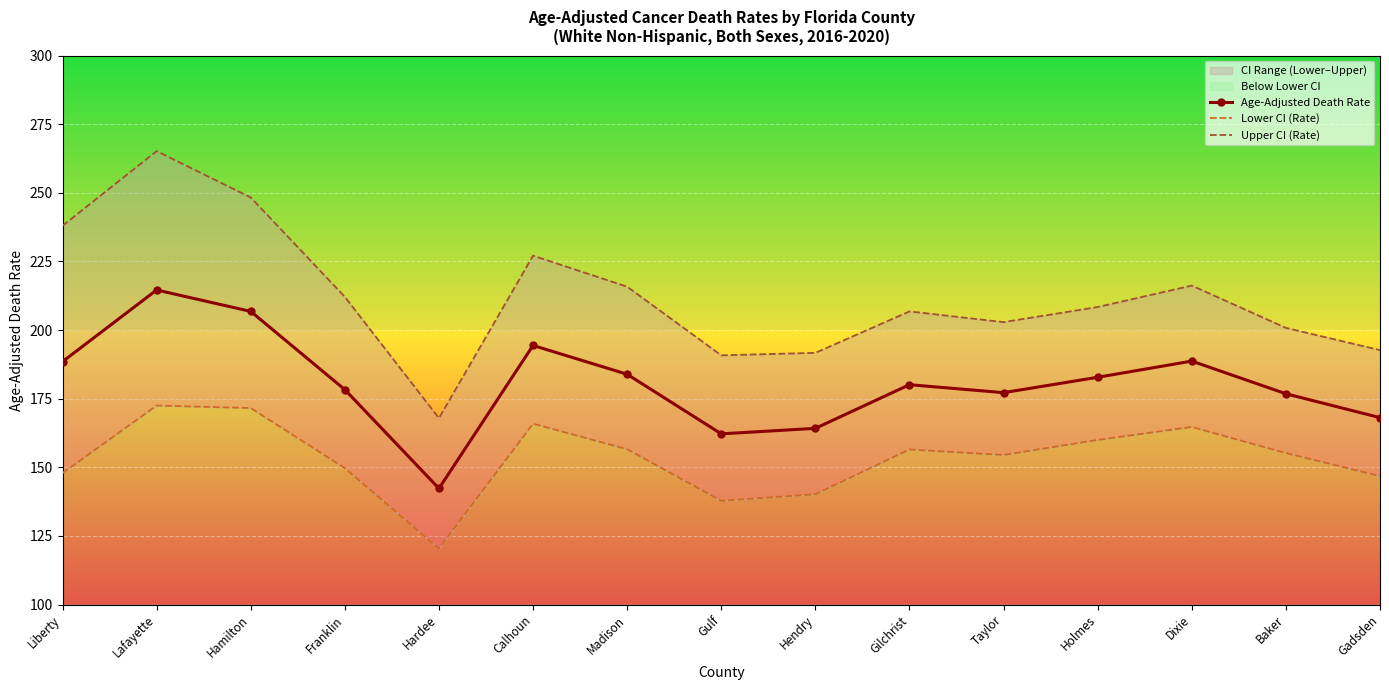

What is the sum of all Age-Adjusted Death Rate values?

2708.9